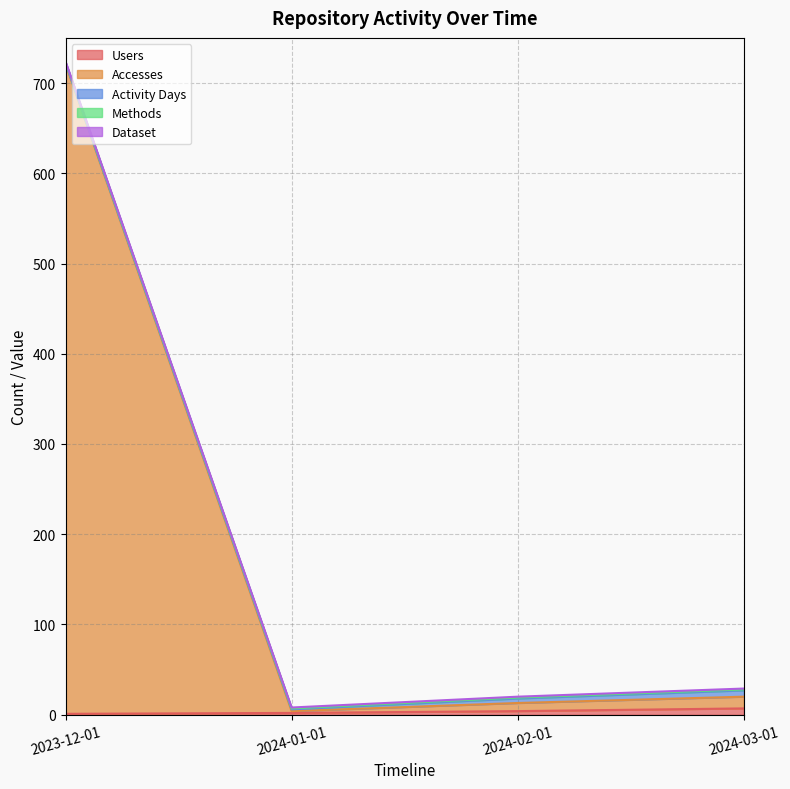

At which category is the sum across all series the highest?

2023-12-01